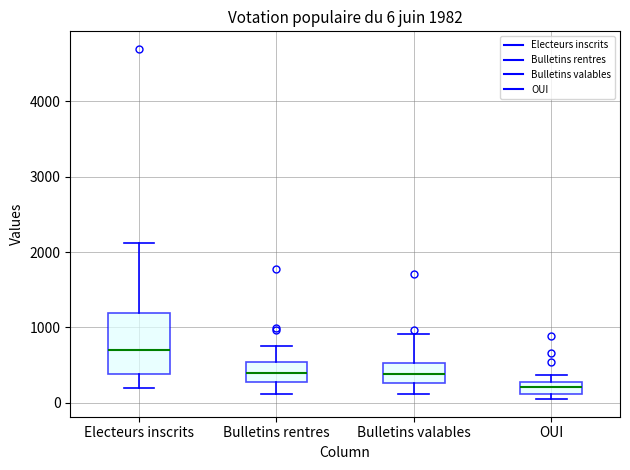

Which box's median line is the highest?

Electeurs inscrits